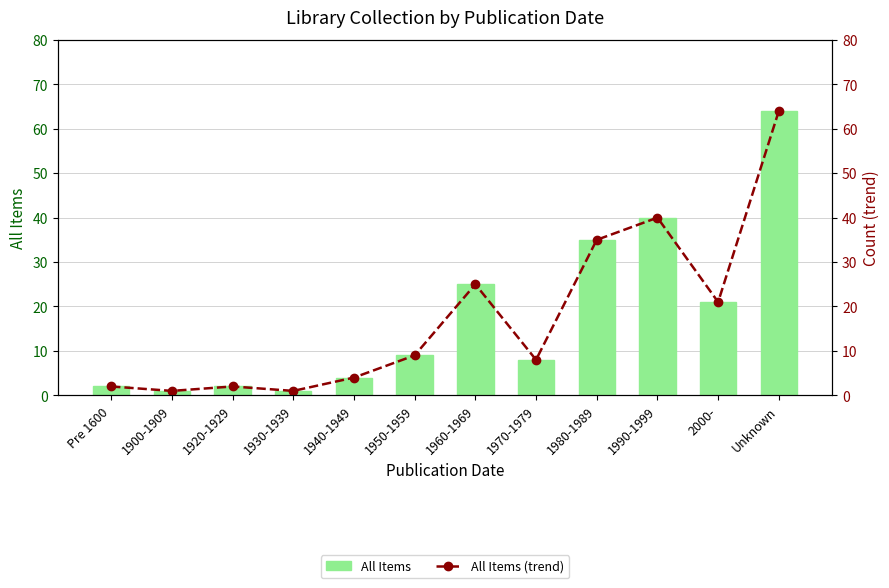

What is the approximate value of All Items (trend) at 1950-1959?

9